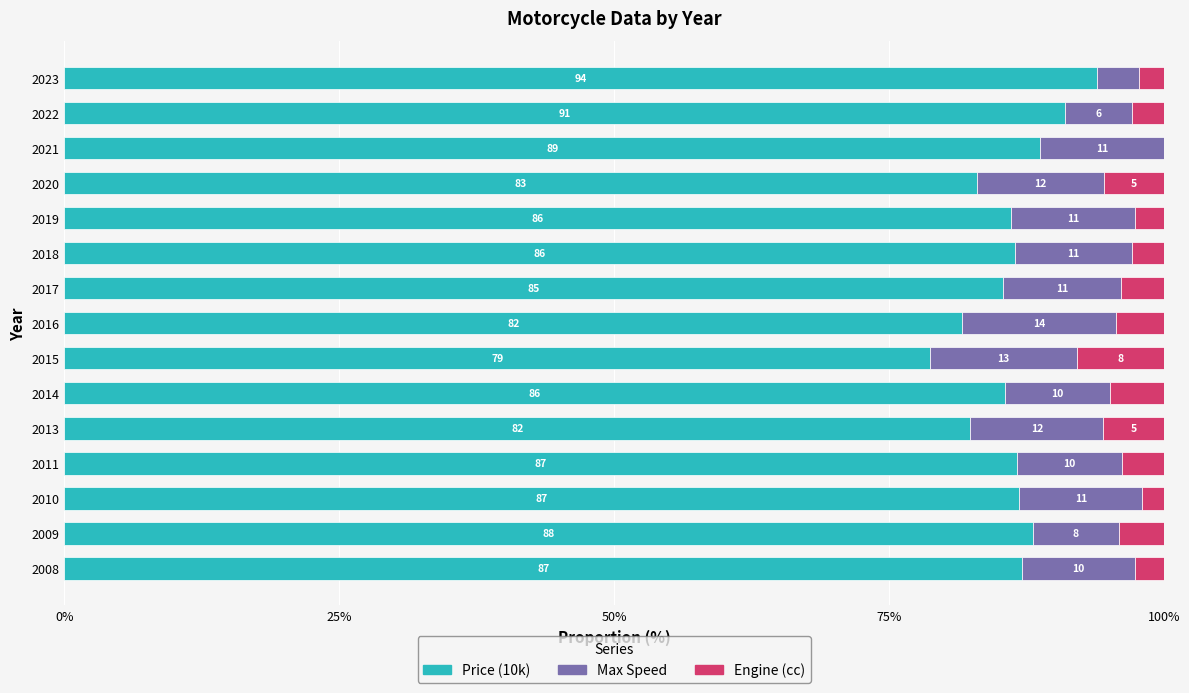

At which label is Price (10k) closest to 86?

2019